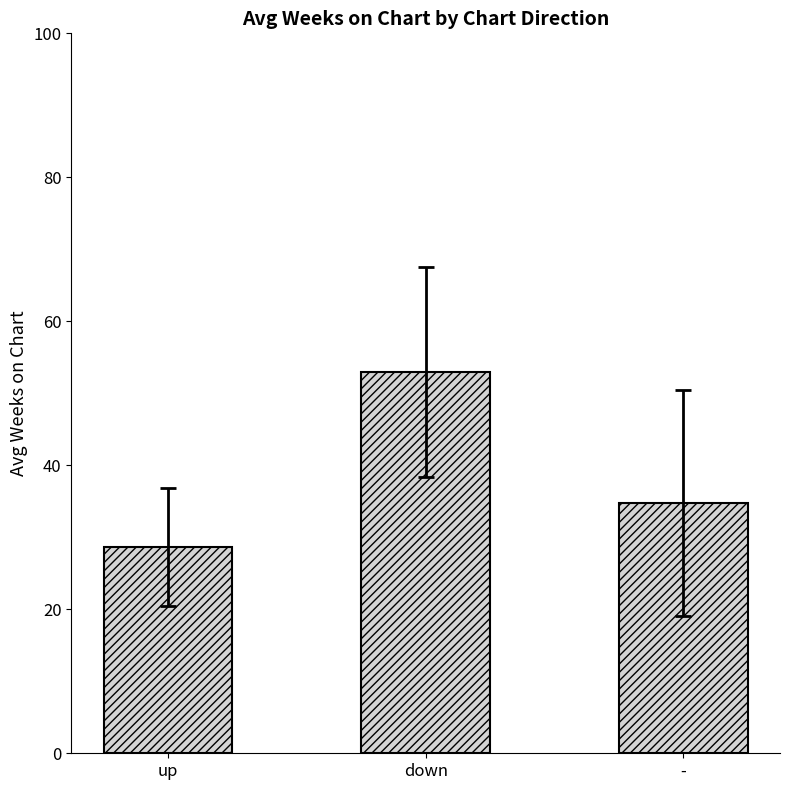

Reading right to left, list all the values displayed in this chart.

34.7	53.0	28.6